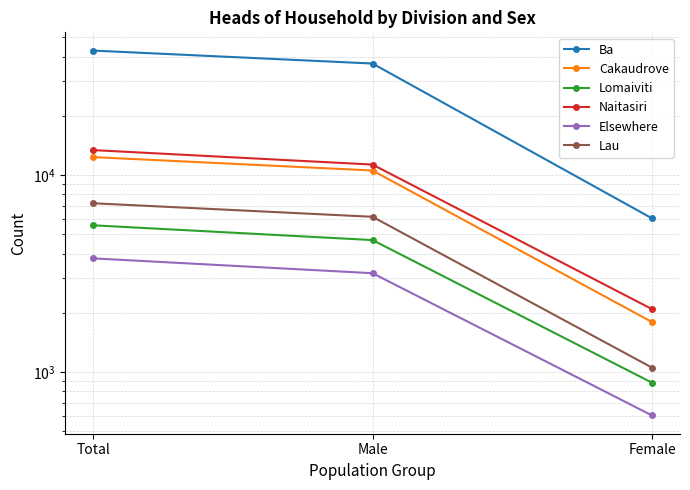

What is the difference between the maximum and minimum values in the Lomaiviti series?

4680